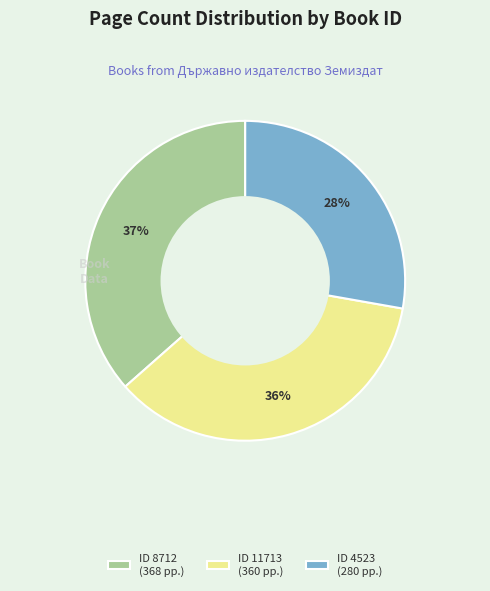

Count the number of slices in the pie.

3